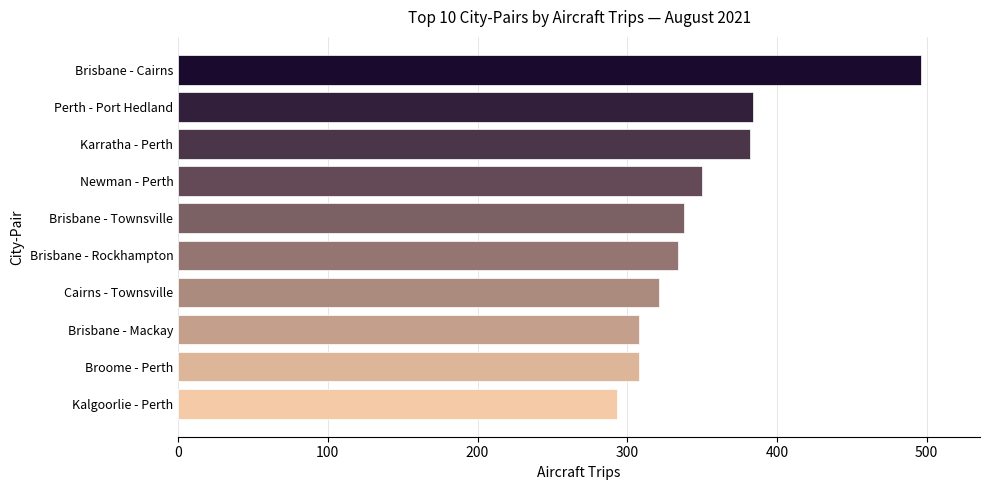

Between Cairns - Townsville and Kalgoorlie - Perth, which is larger?

Cairns - Townsville